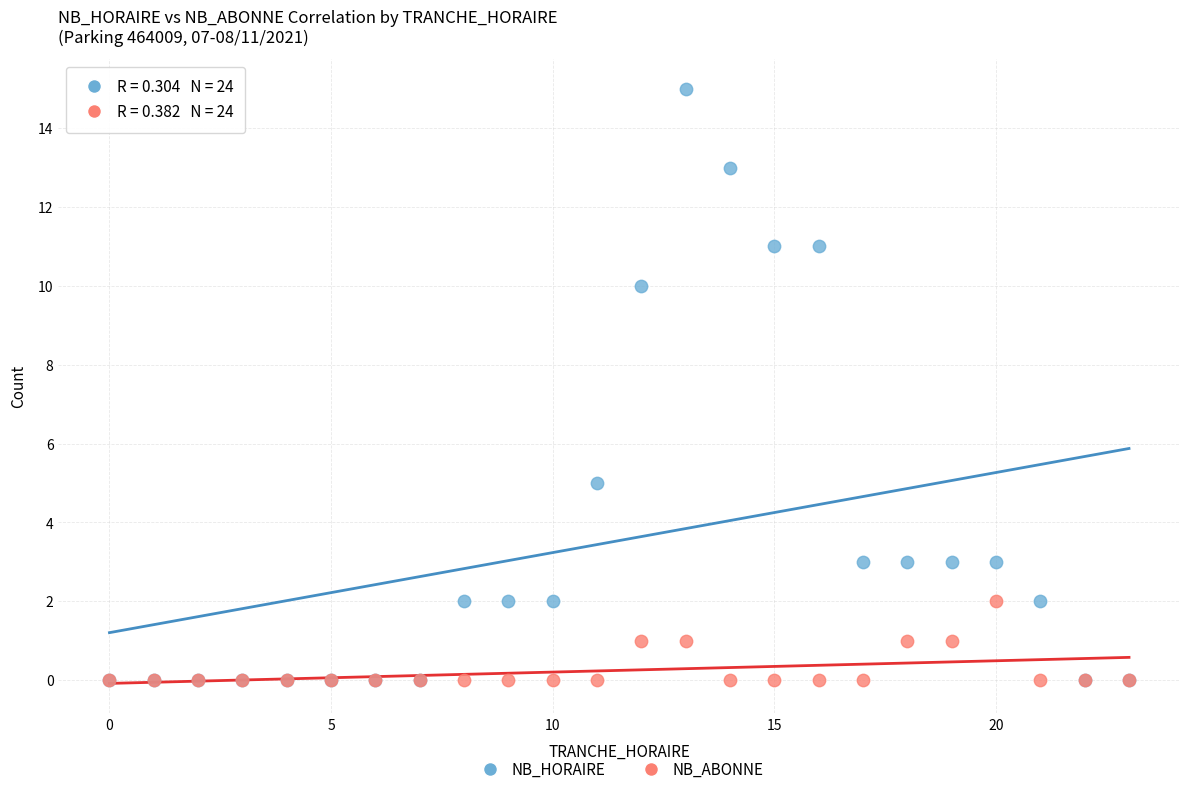

What are all the series names shown in the legend?

NB_HORAIRE, NB_ABONNE